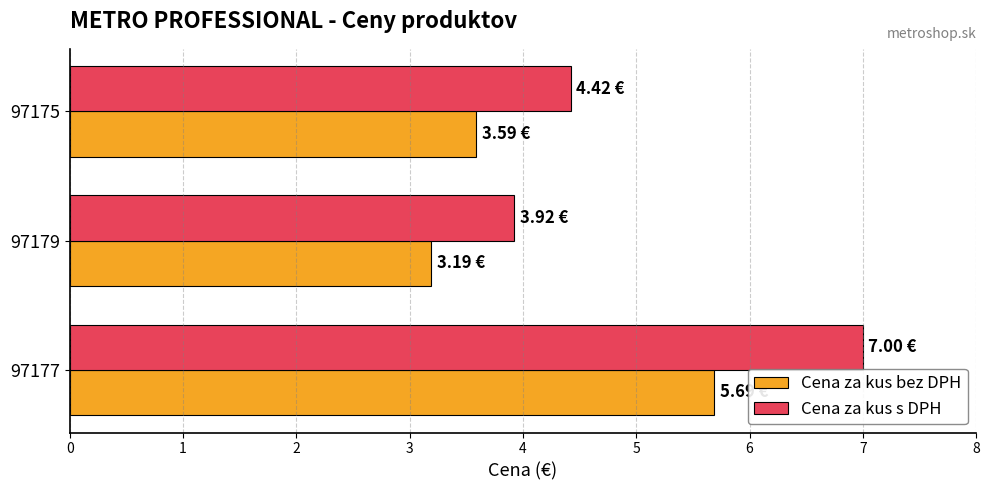

Which series has the largest total across all categories?

Cena za kus s DPH